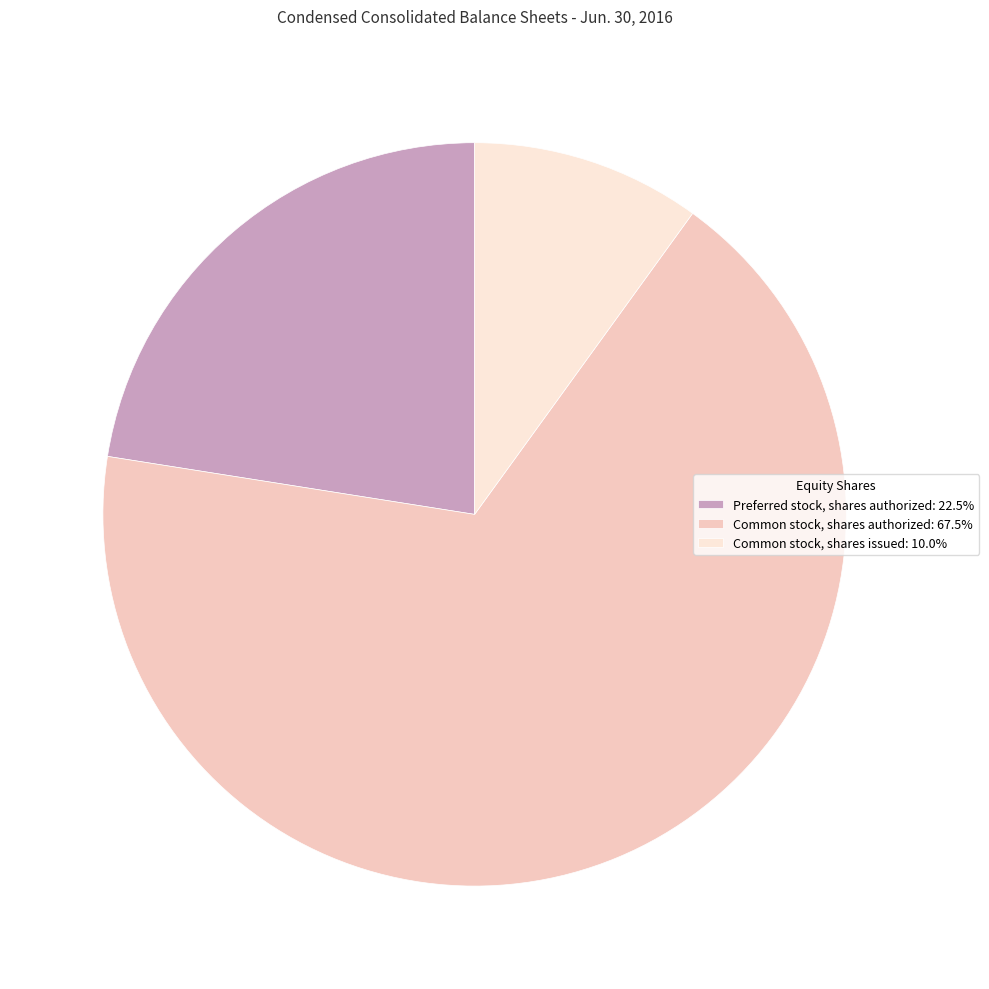

Do Preferred stock, shares authorized and Common stock, shares issued together represent more than half of the pie?

No